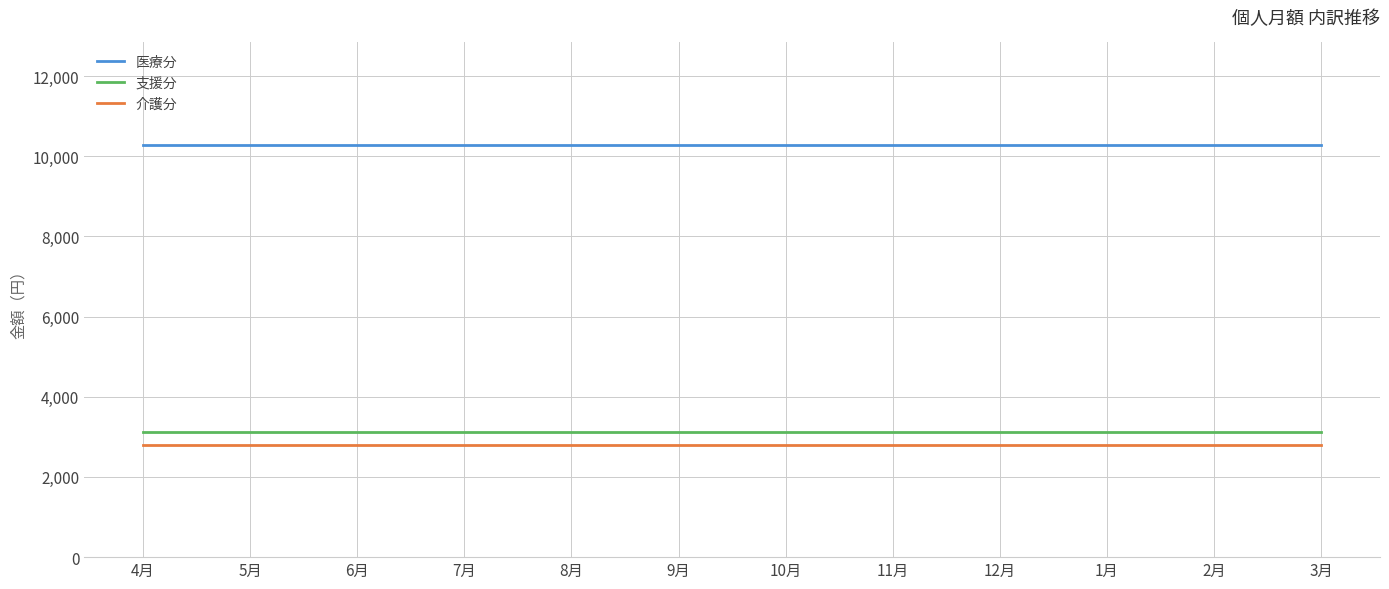

Is this an area chart (filled region under the line)?

No